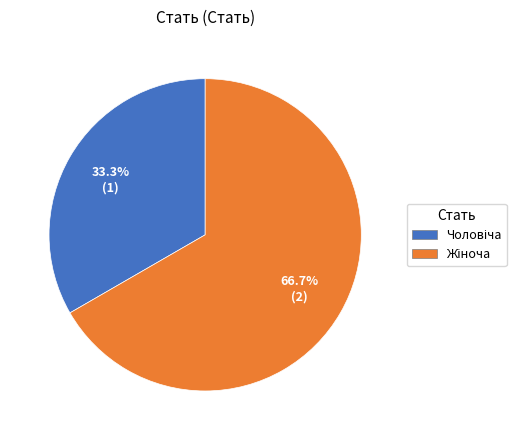

Is there a majority slice in this chart?

Yes